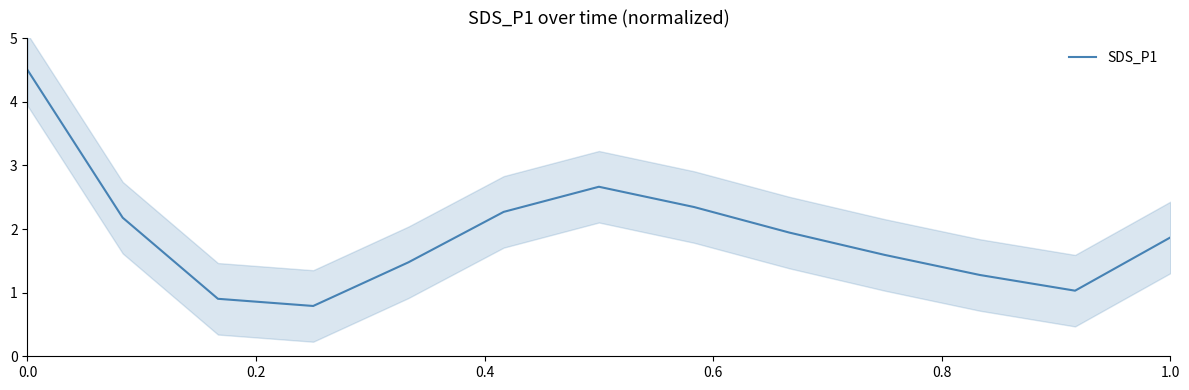

What is the value of the 1st point from the left?

4.5